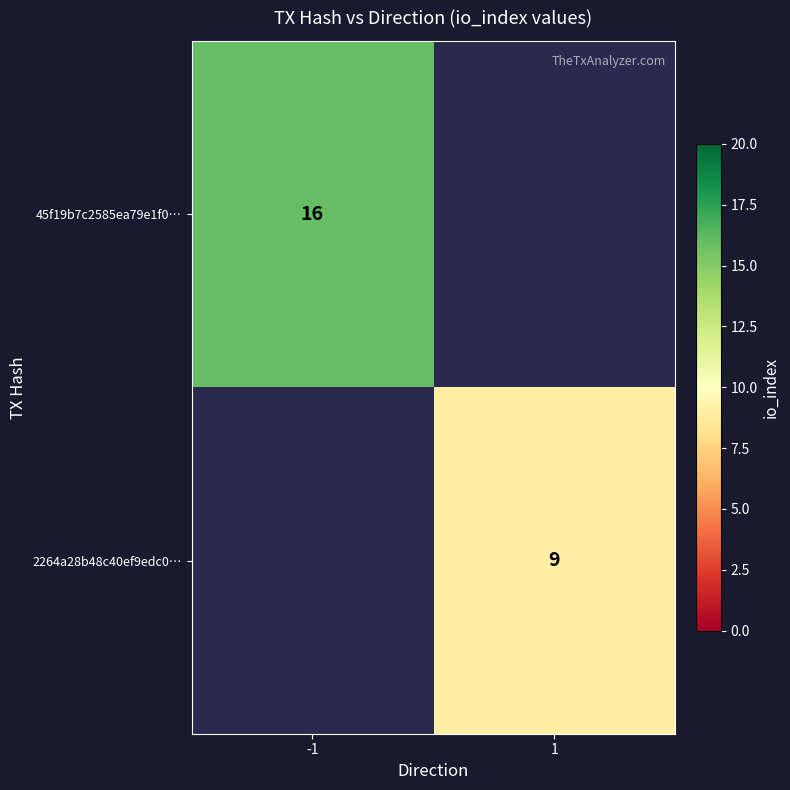

Is it true that 45f19b7c2585ea79e1f0… equals 24 at -1?

False